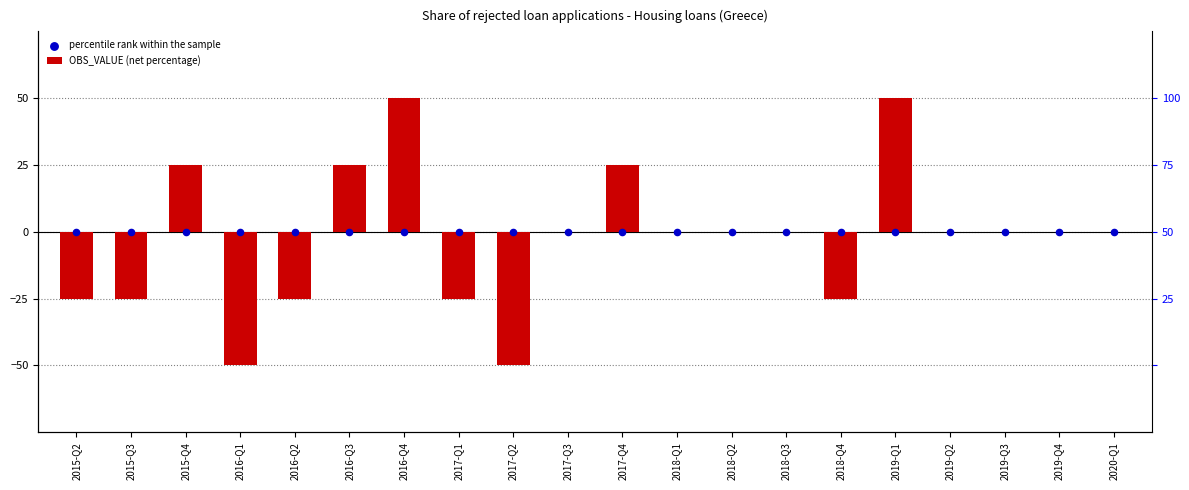

What is the total value across all series at 2017-Q1?

-25